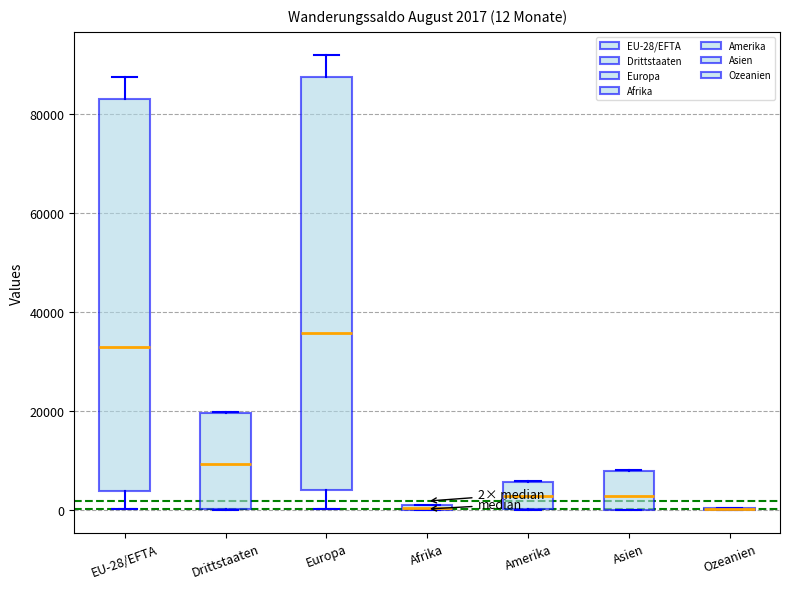

Comparing the boxes themselves (not the whiskers), which one is the tallest?

Europa